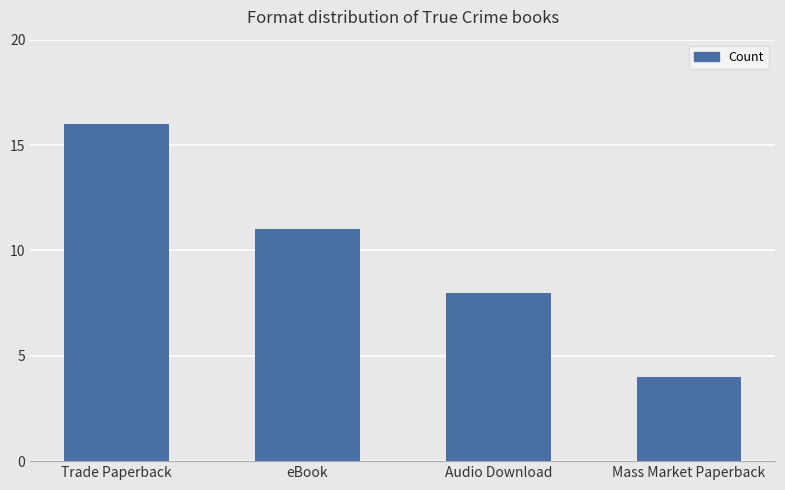

Read the value at Mass Market Paperback, to the nearest 5.

5